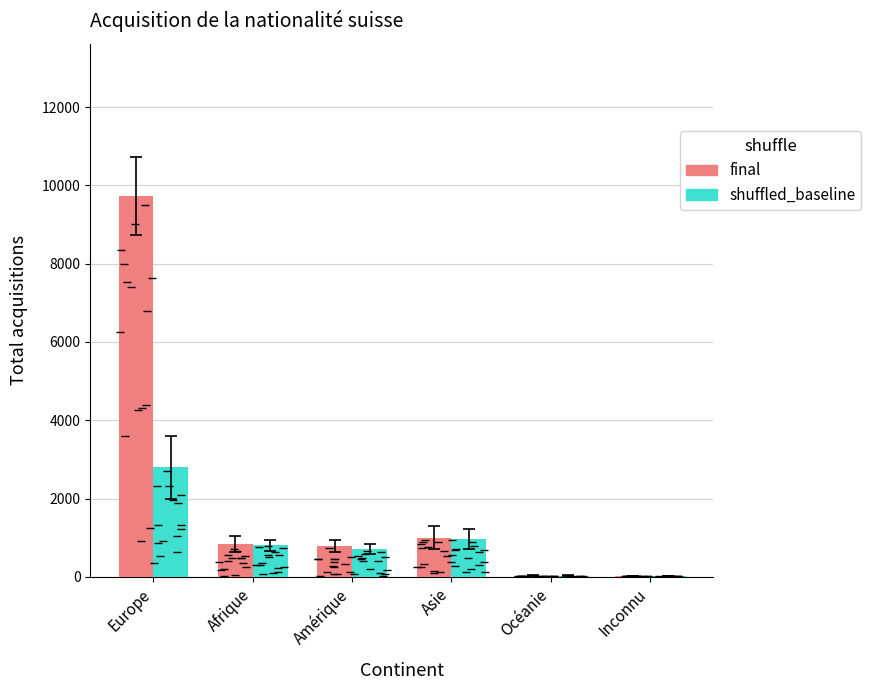

What is the value of the final bar at the 3rd from the left?

789